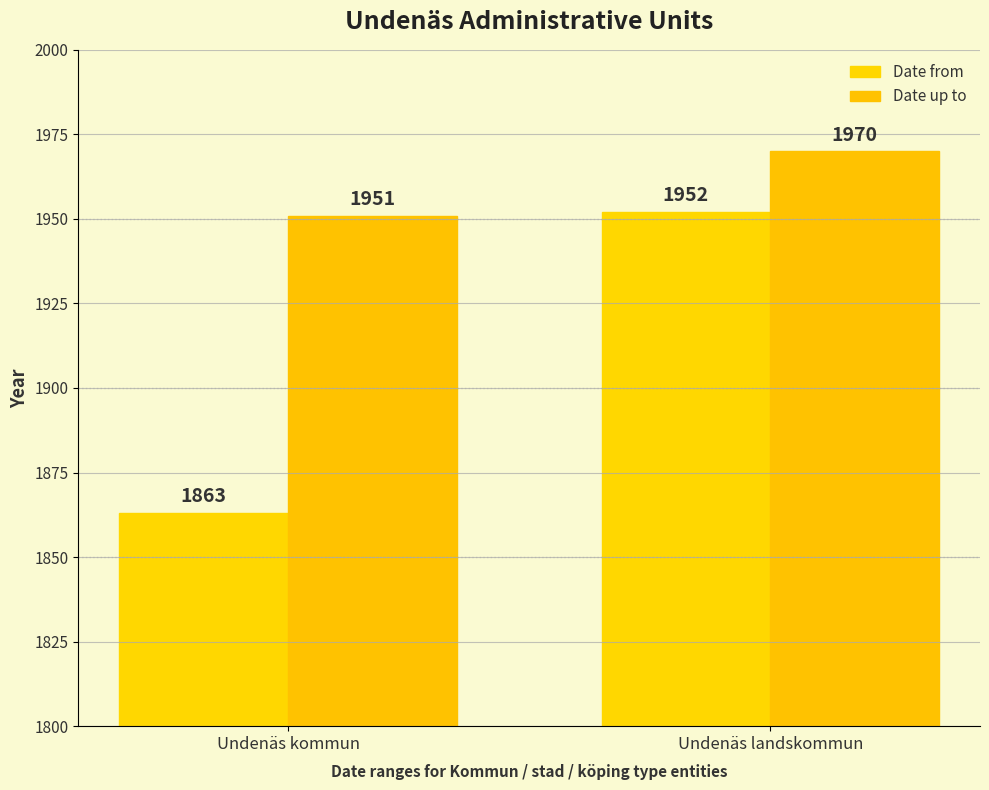

What is the difference between the maximum and minimum values in the Date up to series?

19